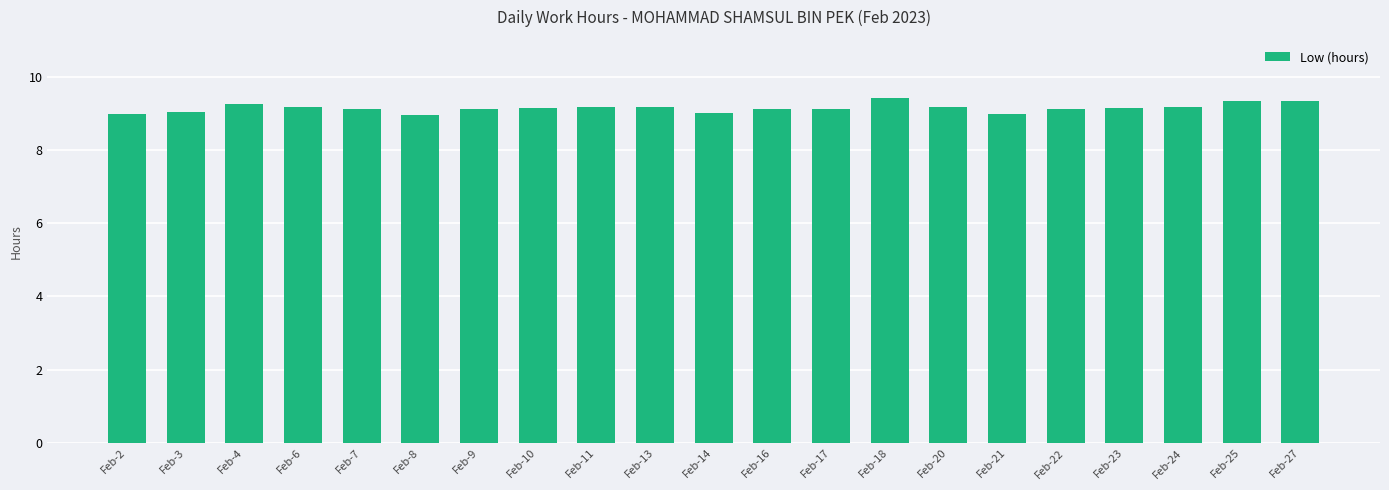

What is the maximum value shown in the chart?

9.4